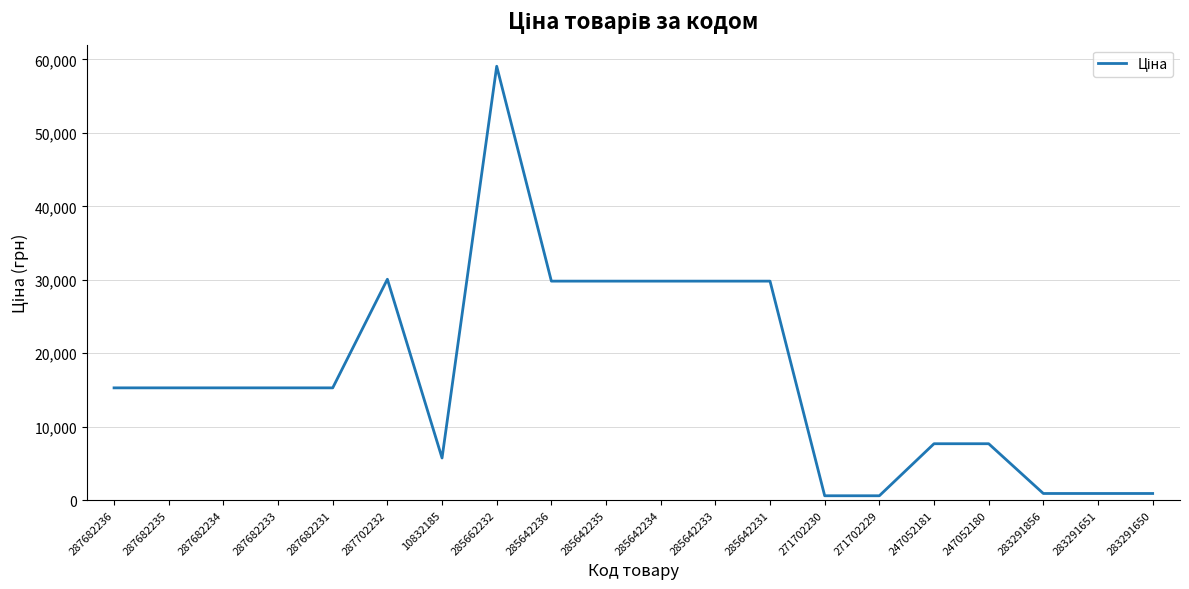

Reading left to right, what are all the values shown in this chart?

287682236=15288.0	287682235=15288.0	287682234=15288.0	287682233=15288.0	287682231=15288.0	287702232=30077.8	10832185=5736.9	285662232=59075.7	285642236=29819.2	285642235=29819.2	285642234=29819.2	285642233=29819.2	285642231=29819.2	271702230=596.5	271702229=596.5	247052181=7680.9	247052180=7680.9	283291856=905.9	283291651=905.9	283291650=905.9